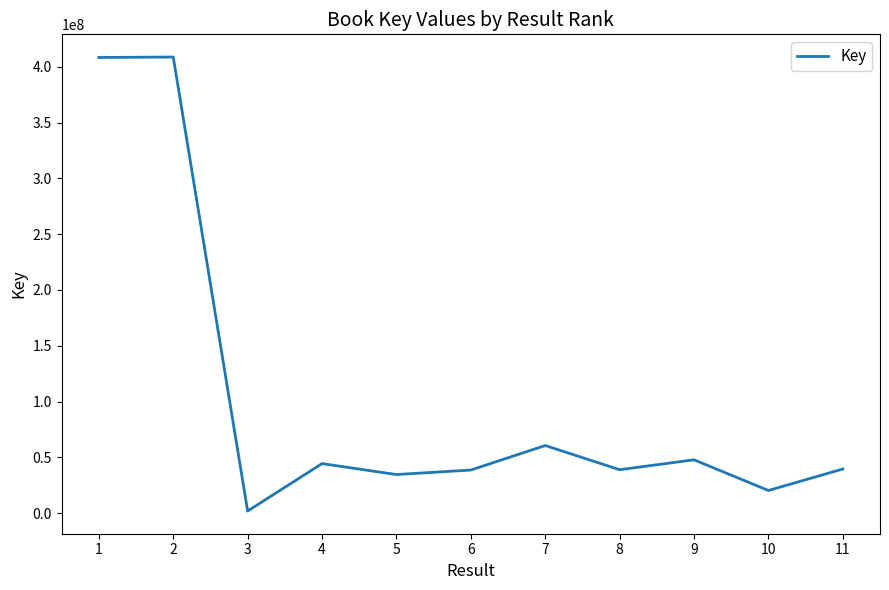

What is the change in value from 1 to 9?

-360475268